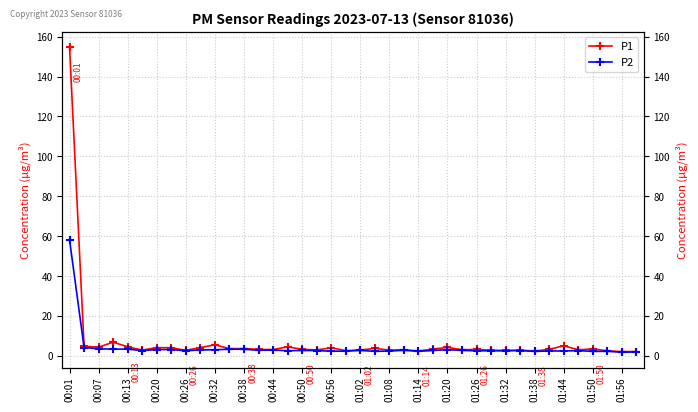

What is the value of the P2 point at the 34th from the left?

2.5